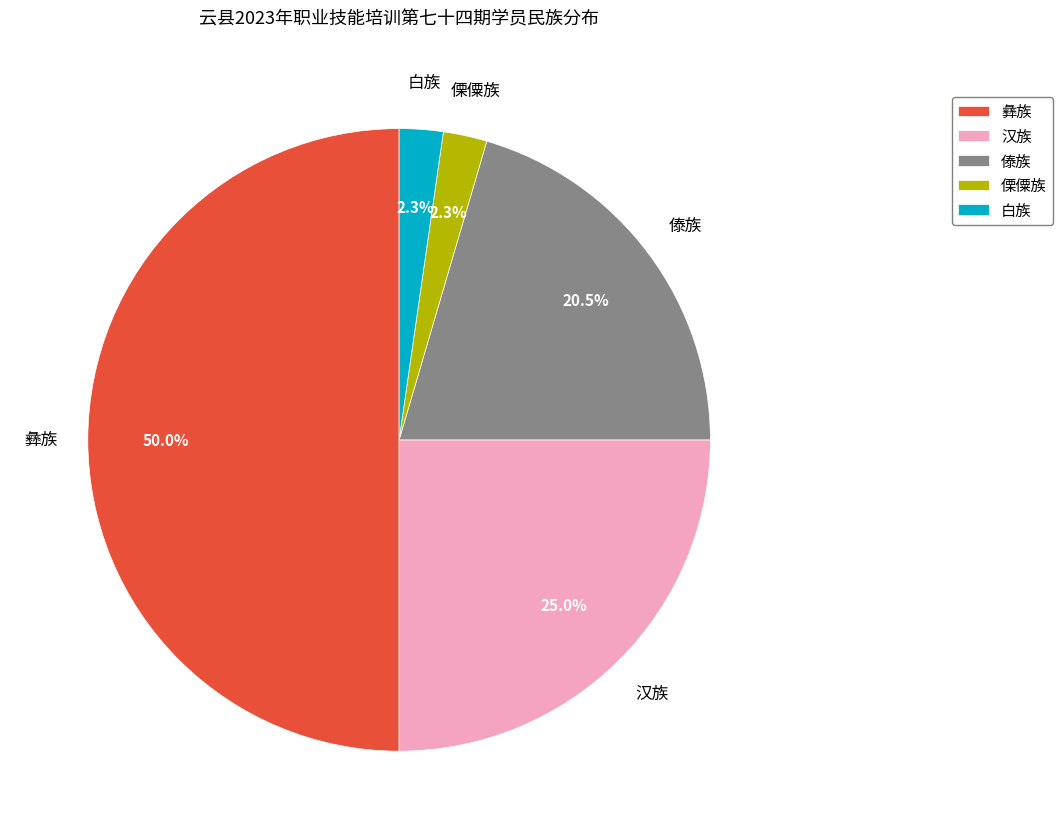

The 汉族 slice represents 25% of the pie. True or false?

True